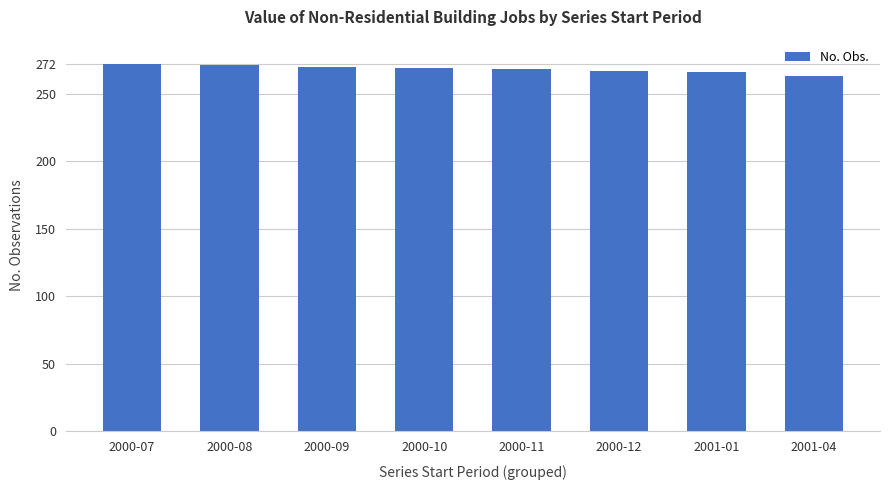

What is the smallest value displayed?

263